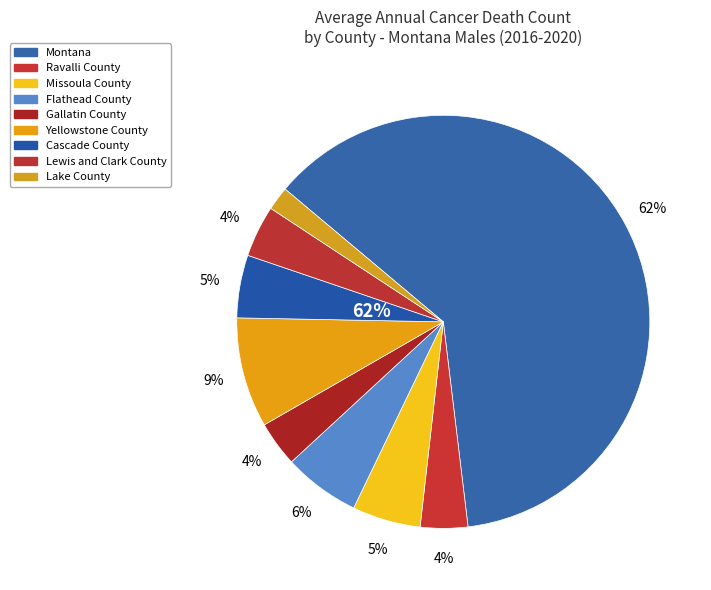

How many slices are in this pie chart?

9